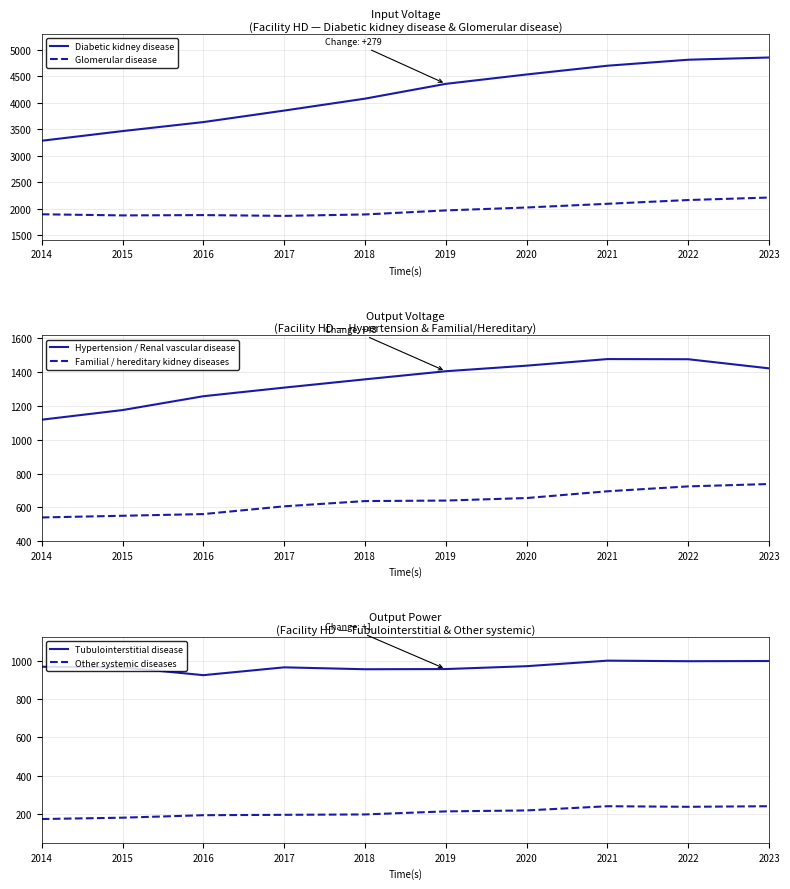

True or false: Diabetic kidney disease has more than 2 interior local peaks.

False